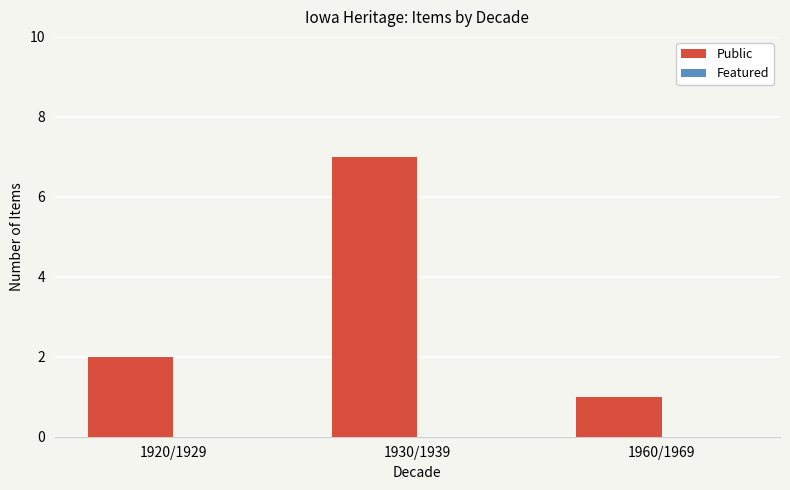

What position from the left is 1960/1969?

3